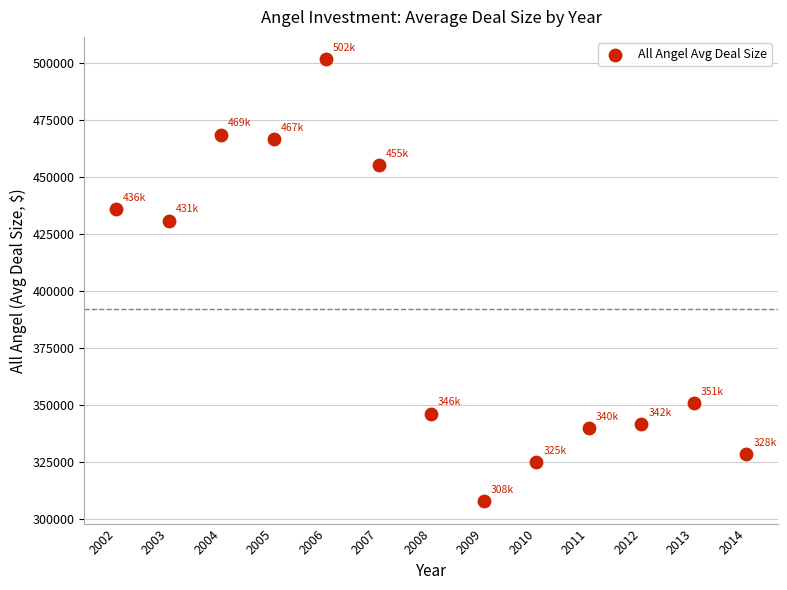

What Y value in the scatter plot is closest to 404759?

430952.4